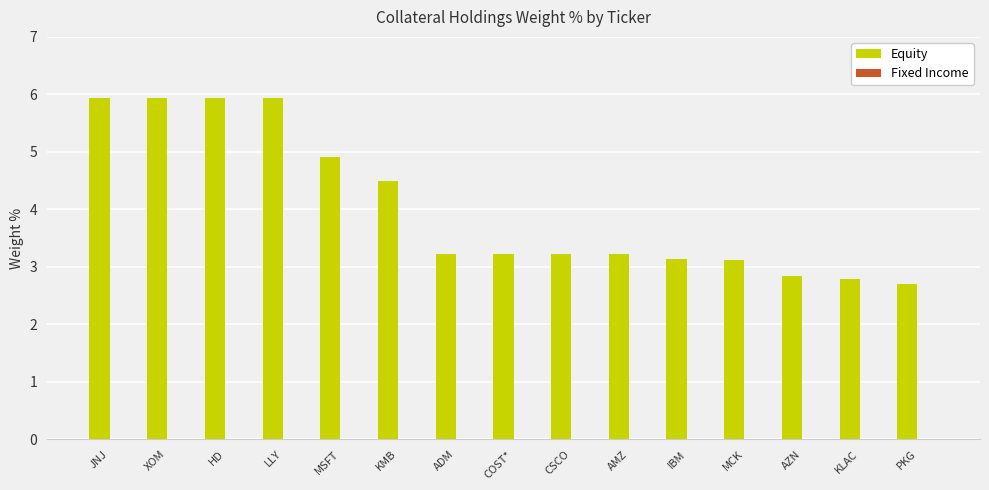

Which label corresponds to the smallest value in the chart?

PKG